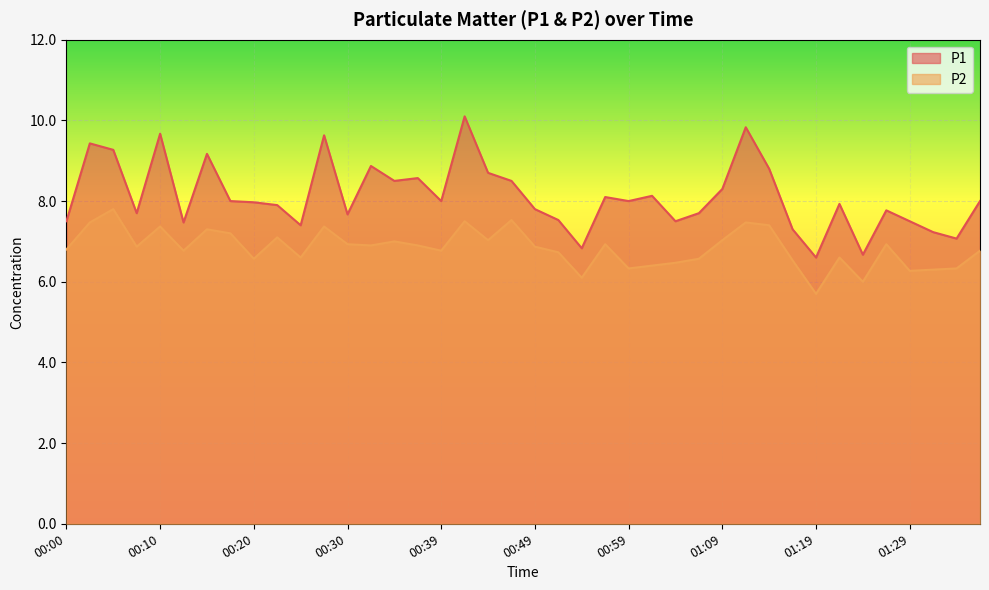

What is the difference between the maximum and second lowest values in the P1 series?

3.4